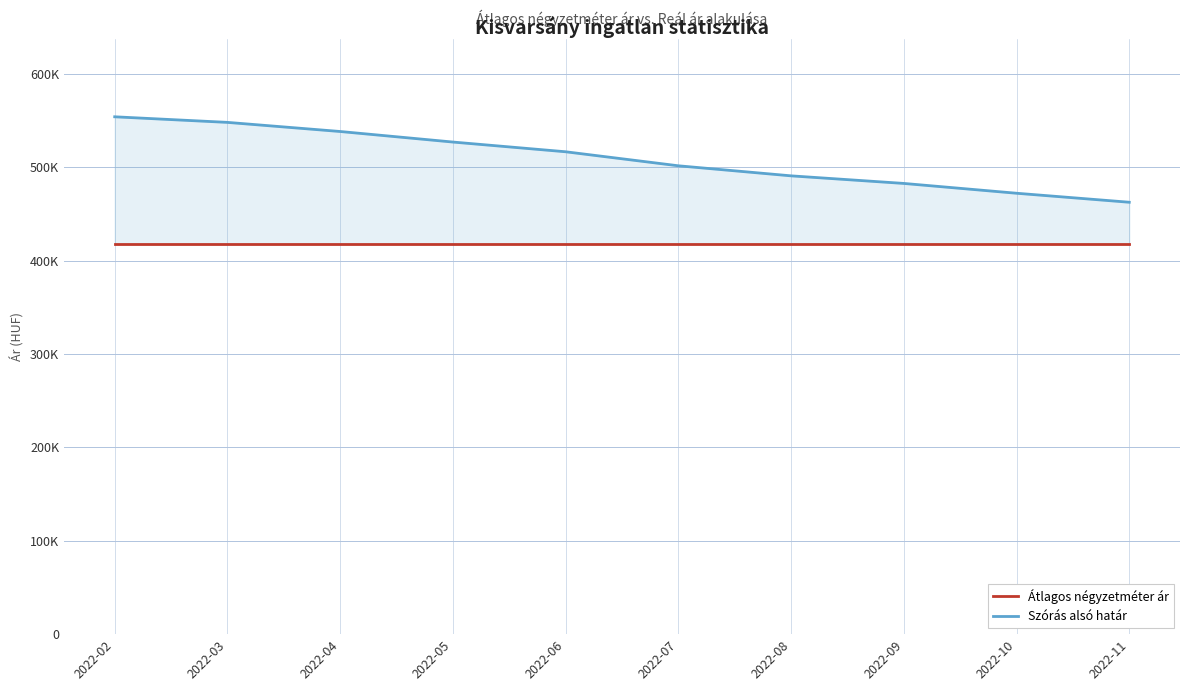

What are all the series names shown in the legend?

Átlagos négyzetméter ár, Szórás alsó határ